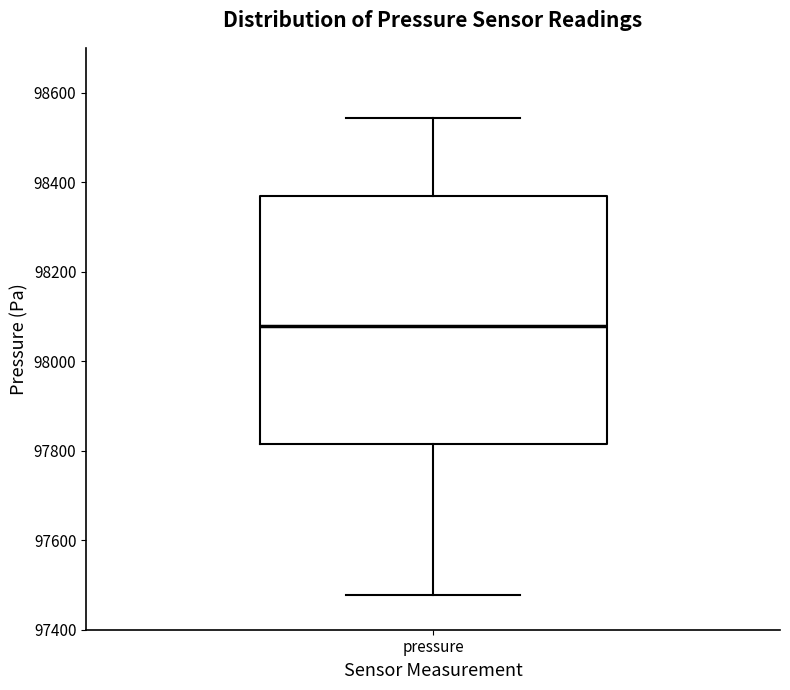

Transcribe this box plot: give where the median line is, the range the box spans, and where the two whiskers end, as read against the y-axis. The values are not printed on the chart, so give them approximately, as read against the axis.

median 98080, box 97820 to 98360, whiskers 97480 to 98540